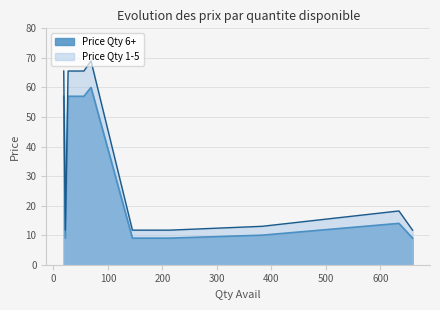

Which series has the largest total across all categories?

Price Qty 1-5